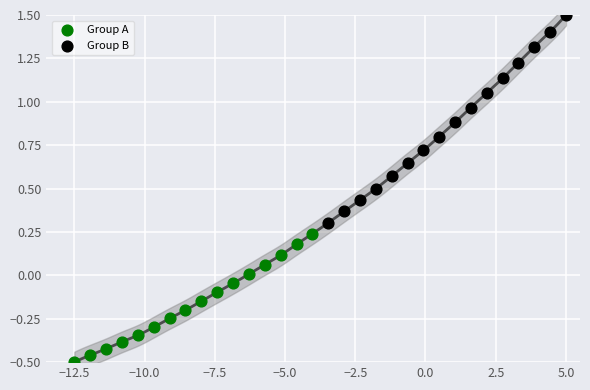

What are all the series names shown in the legend?

Group A, Group B